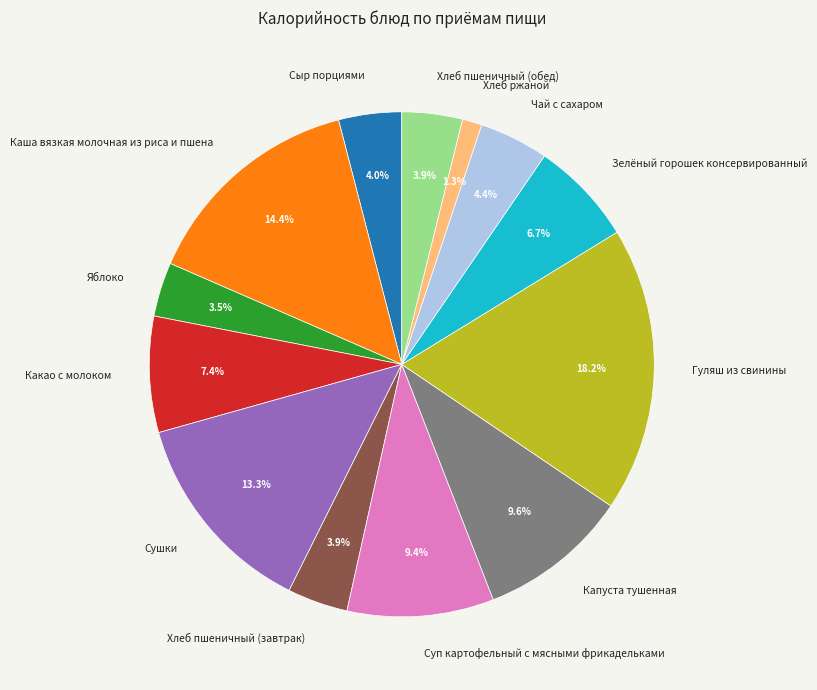

Which has a higher value, Каша вязкая молочная из риса и пшена or Хлеб пшеничный (обед)?

Каша вязкая молочная из риса и пшена